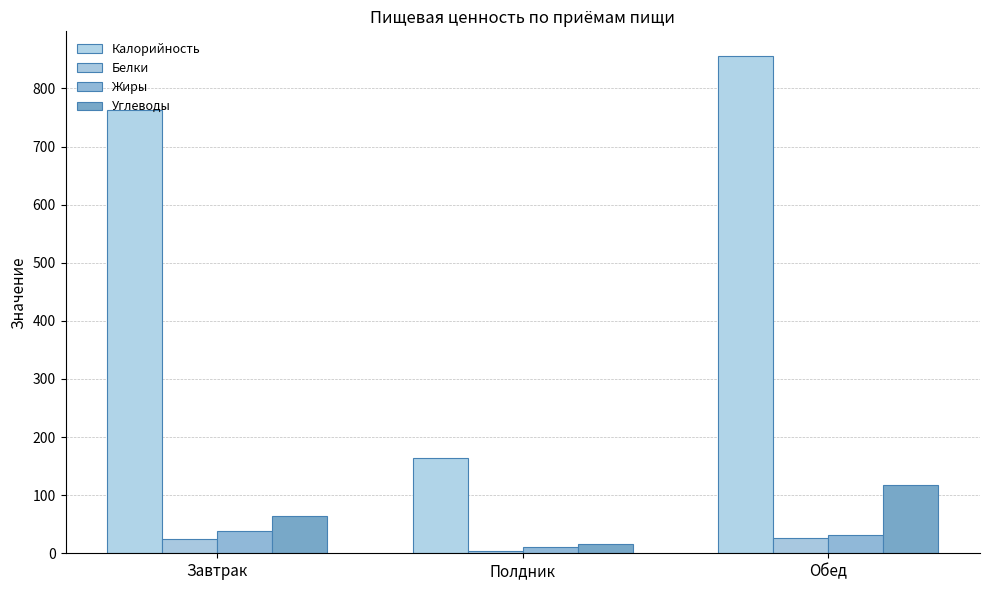

Read the Белки value at Обед.

25.4